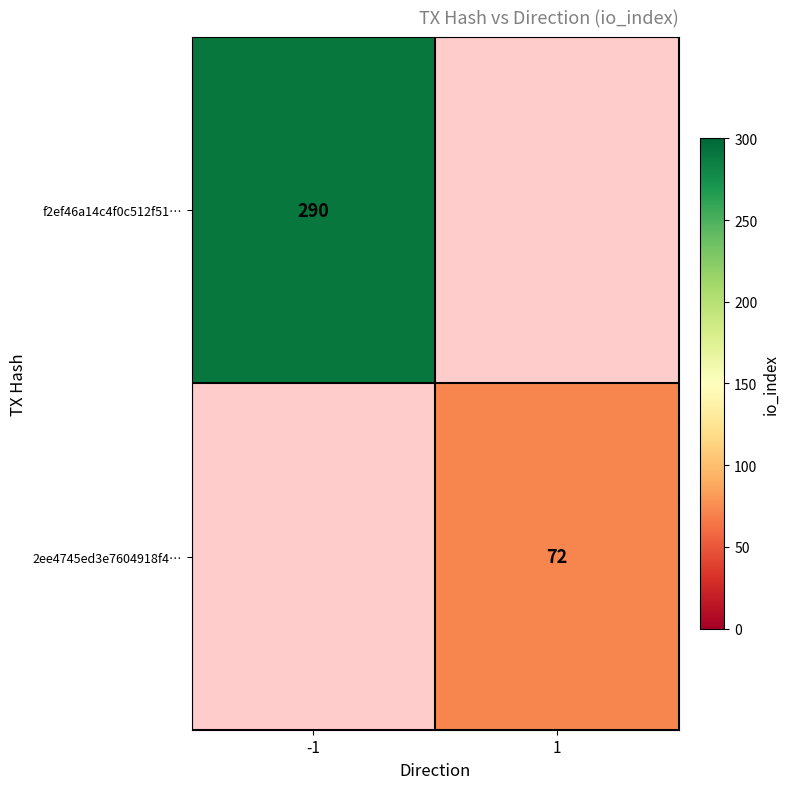

What is the greatest value displayed?

290.0